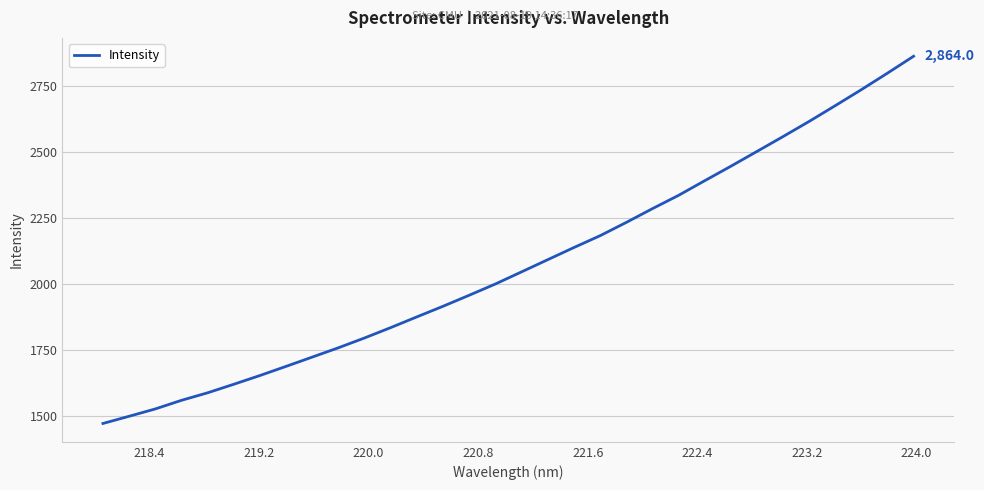

What is the smallest value displayed?

1470.4